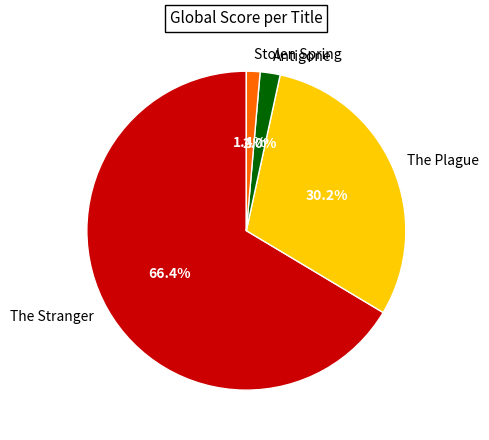

Which category has the smallest portion of the pie?

Stolen Spring